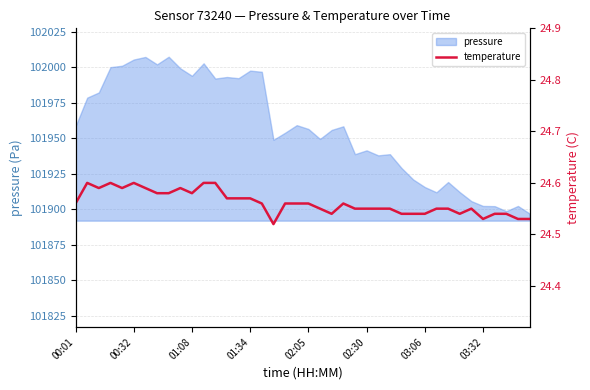

At which label is the value closest to 24?

17